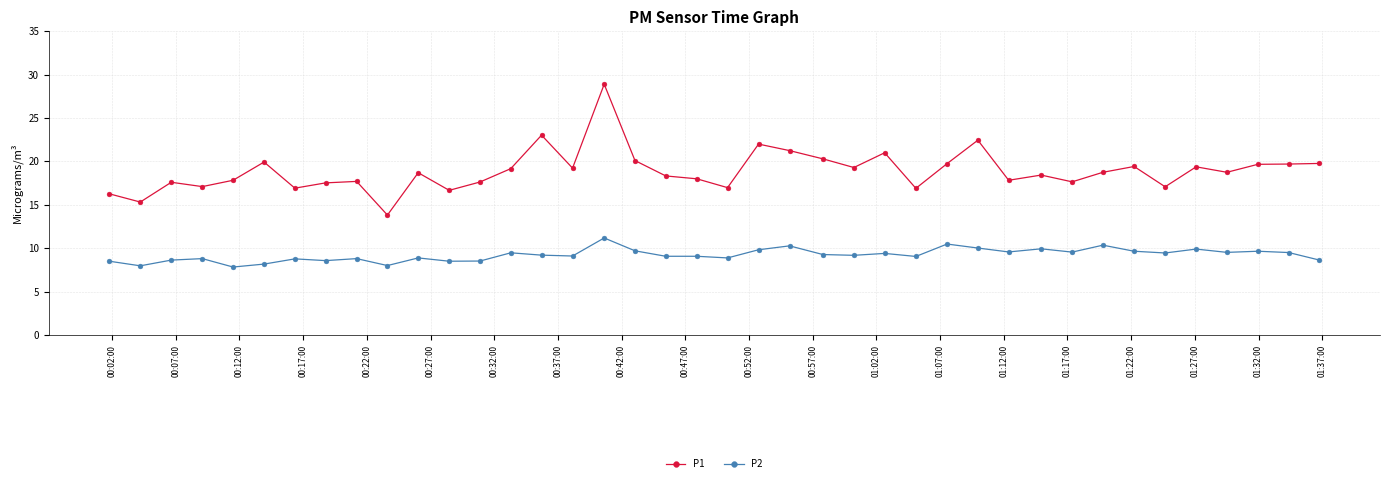

What is the average value of the P2 series?

9.2